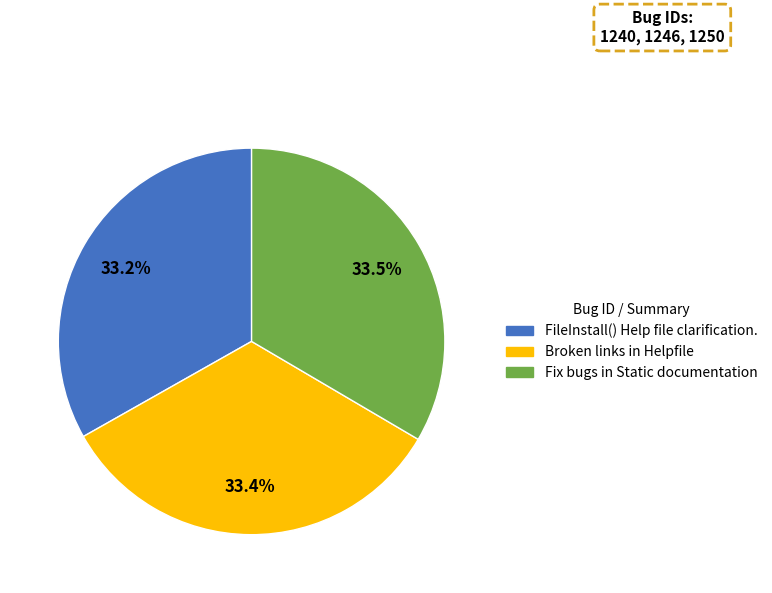

Combined, what portion of the pie is Broken links in Helpfile and Fix bugs in Static documentation?

66.8%